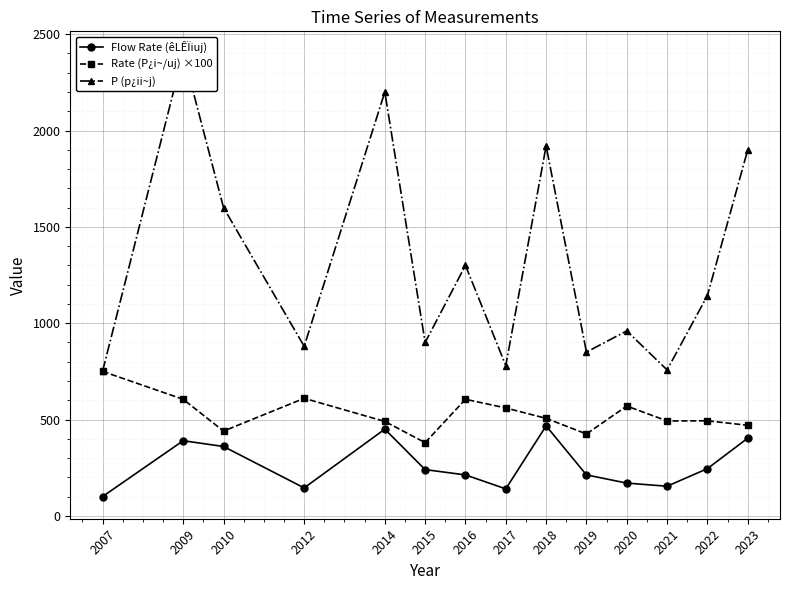

Reading right to left, what are all the values shown in this chart?

Flow Rate (êLÊÏiuj): 403.3	245.0	153.8	170.0	212.5	467.0	140.0	212.5	240.0	450.0	145.0	360.0	390.0	100.0
Rate (P¿i~/uj) ×100: 470.0	493.3	492.5	570.0	425.0	506.0	560.0	605.0	380.0	490.0	610.0	440.0	605.0	750.0
P (p¿ii~j): 1900.0	1143.3	757.5	960.0	850.0	1920.0	780.0	1300.0	900.0	2200.0	880.0	1600.0	2400.0	750.0